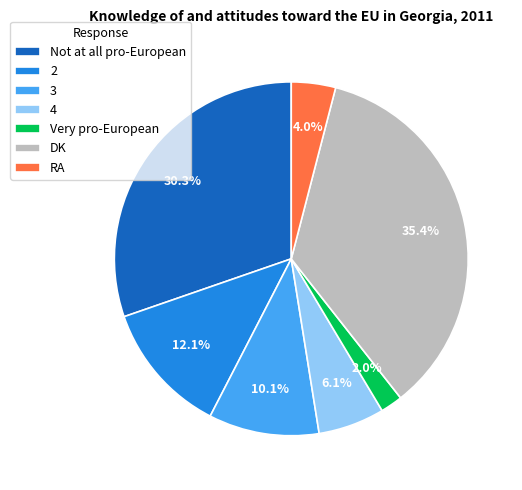

Which has a higher value, 3 or 2?

2